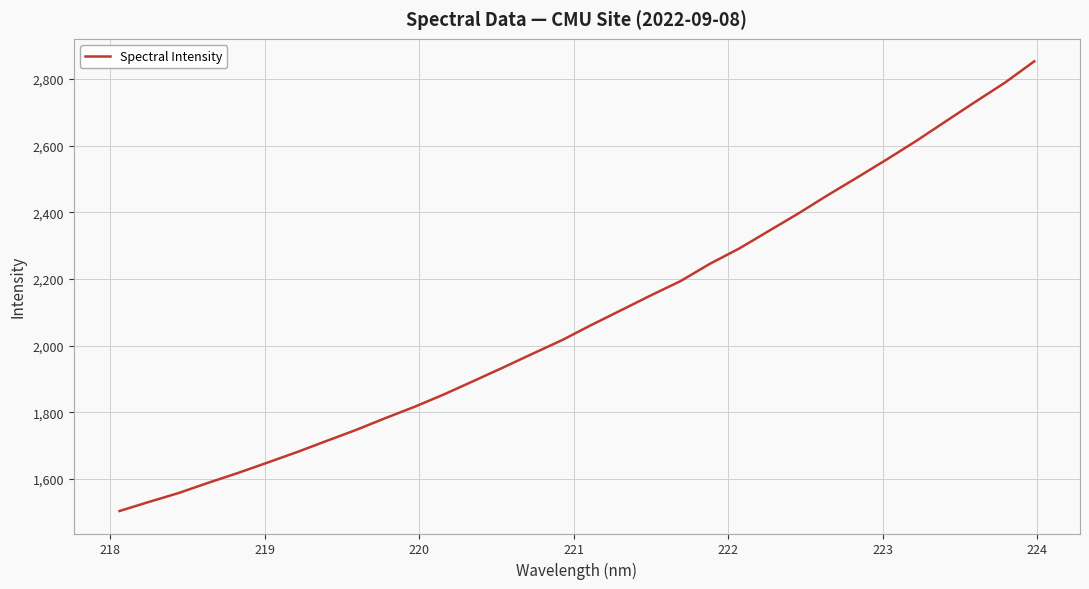

What is the maximum value shown in the chart?

2852.4